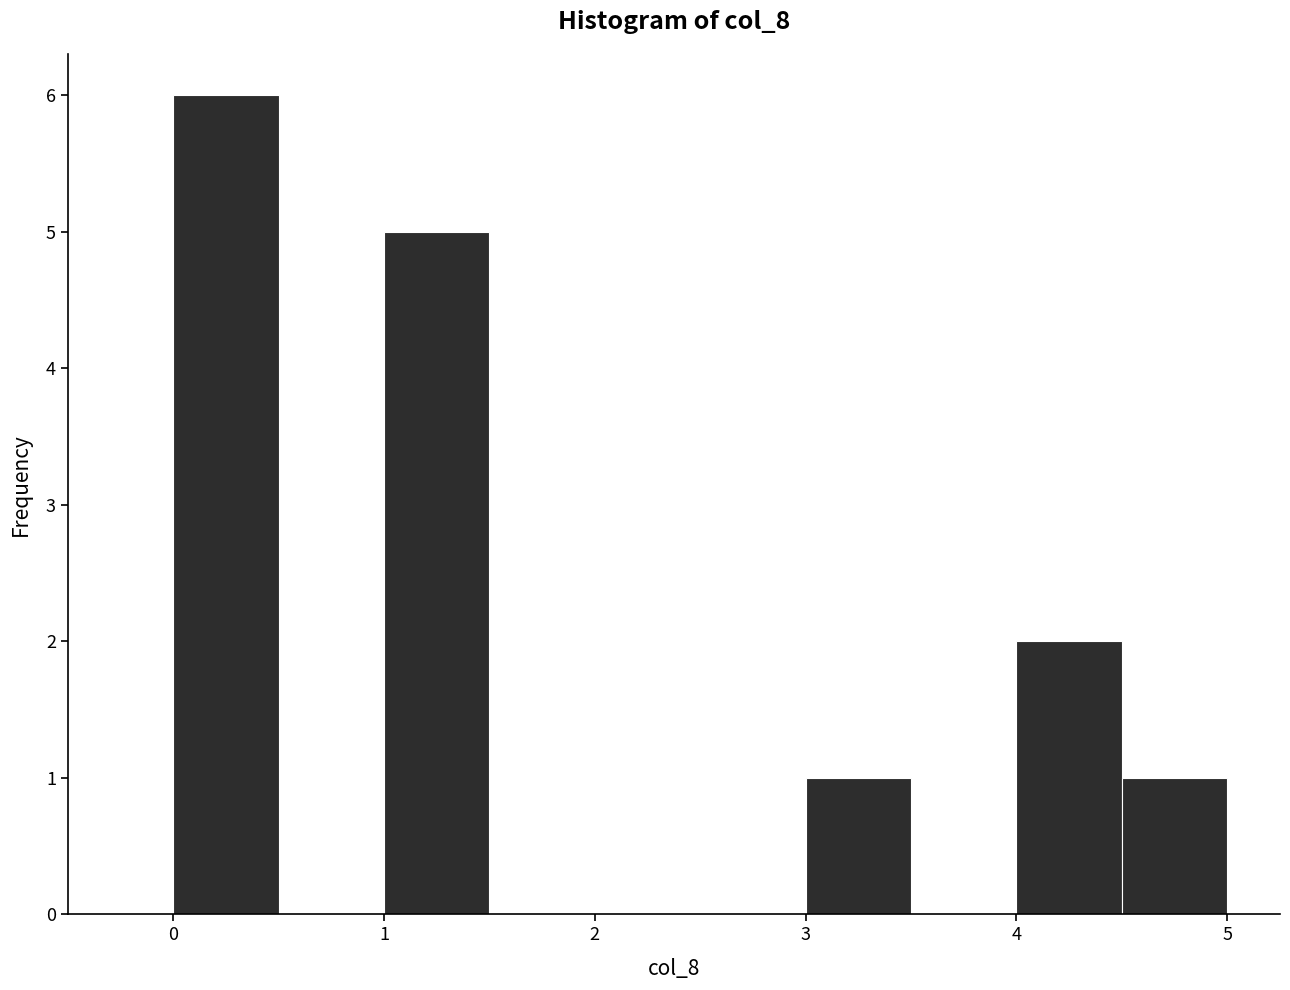

Which range on the x-axis has the tallest bar?

0.0 to 0.5